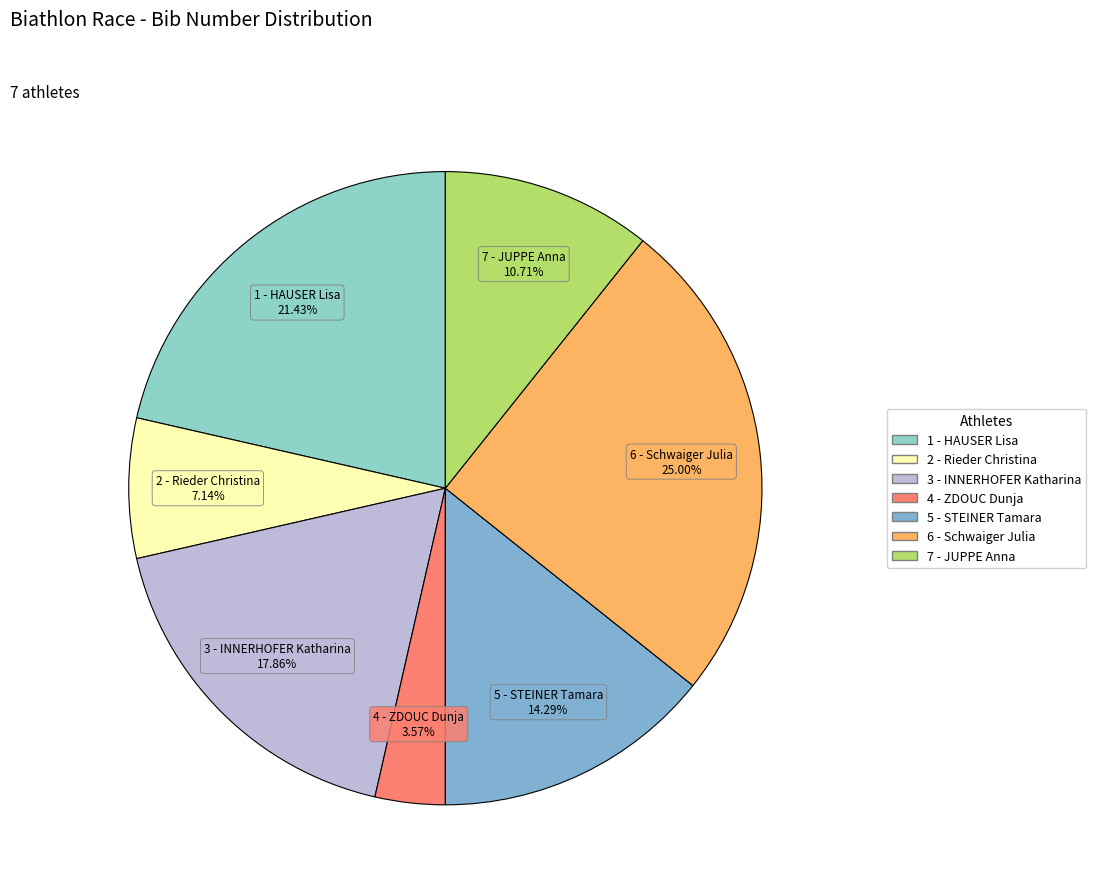

Is there any slice that represents more than half of the pie?

No